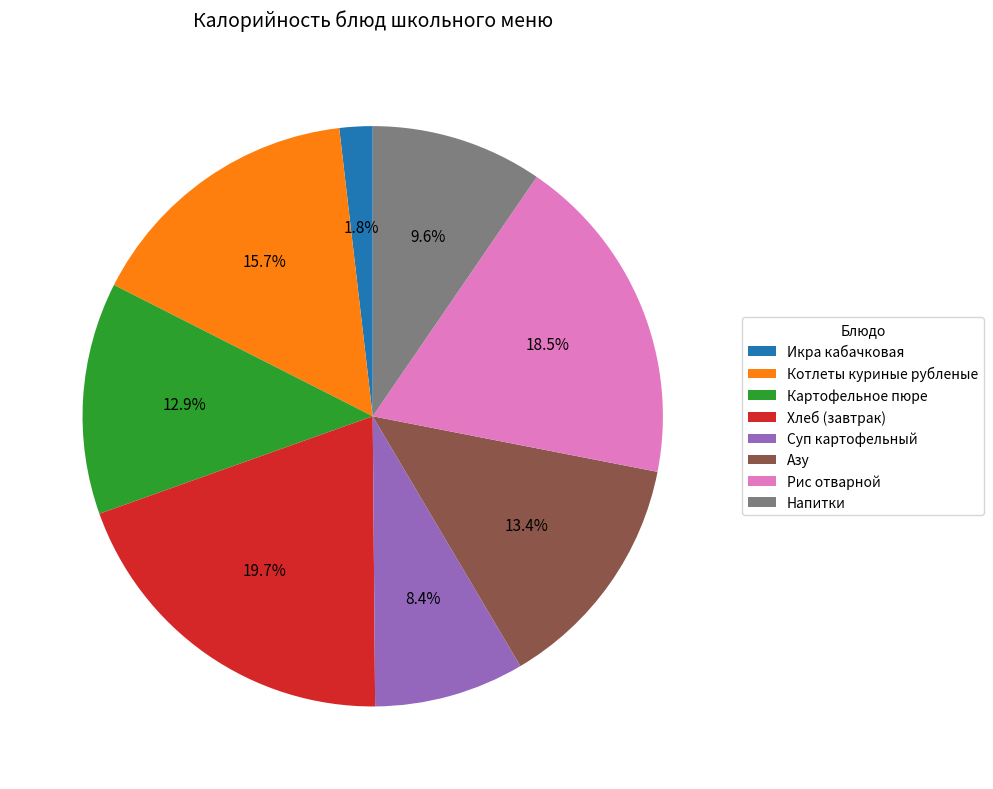

What is the smallest slice in the pie chart?

Икра кабачковая